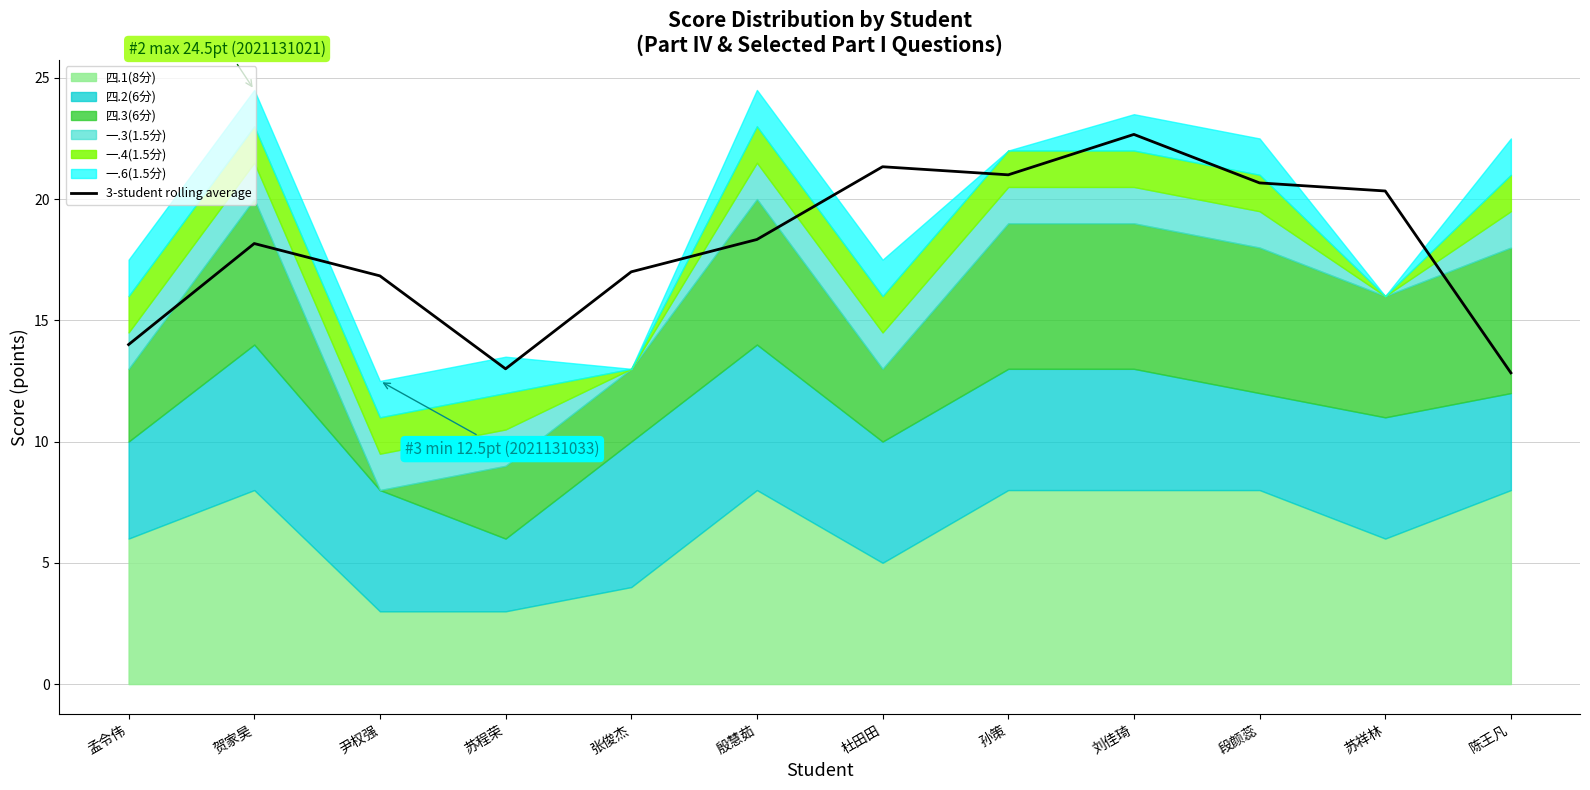

How many data points are less than 18?

5